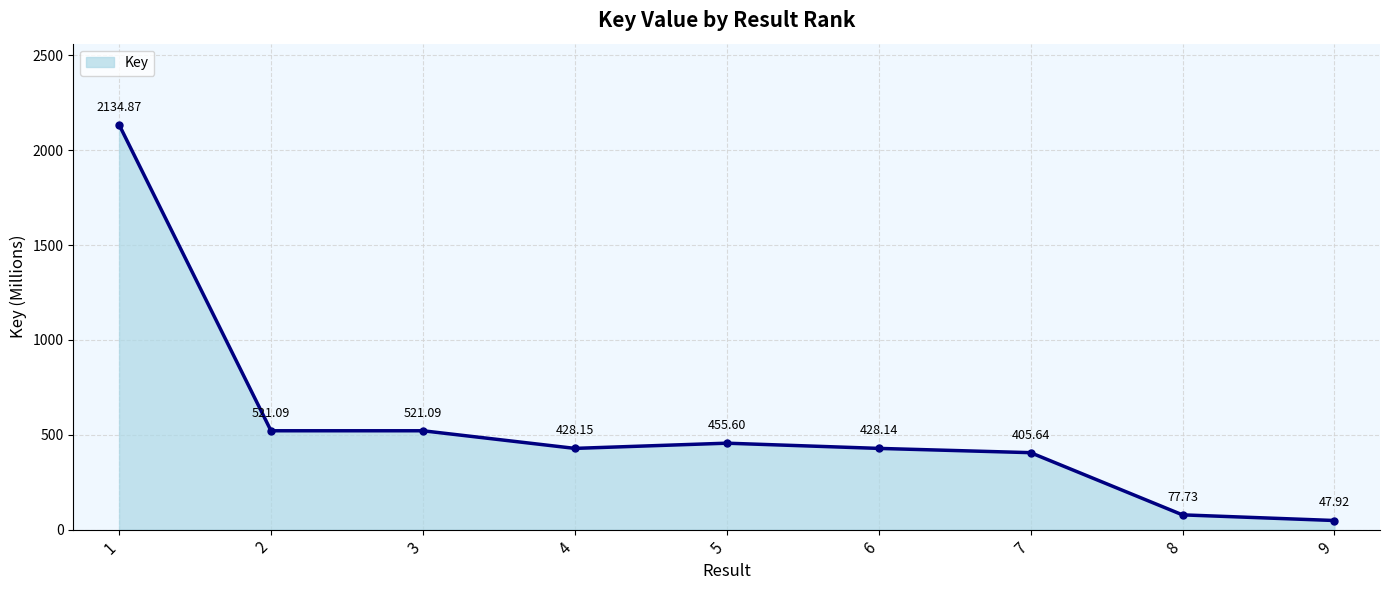

How many interior local peaks (higher than both neighbors) does the data have?

1